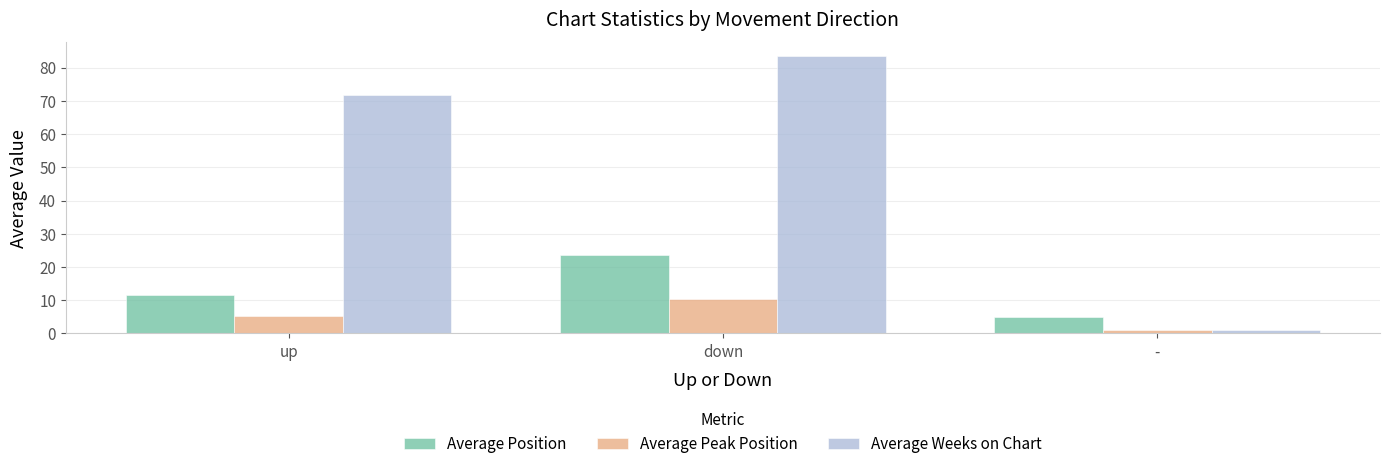

How many bars are there in each group?

3